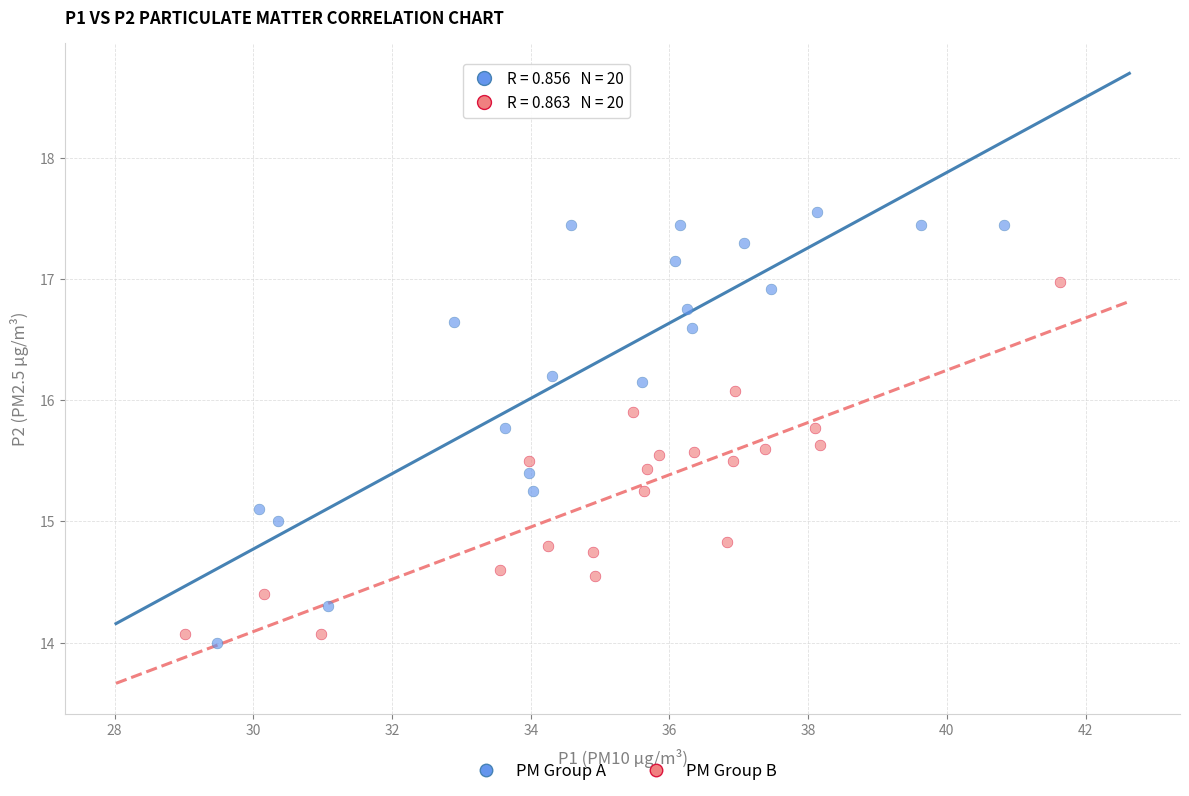

Which series has the largest Y range (max minus min)?

PM Group A